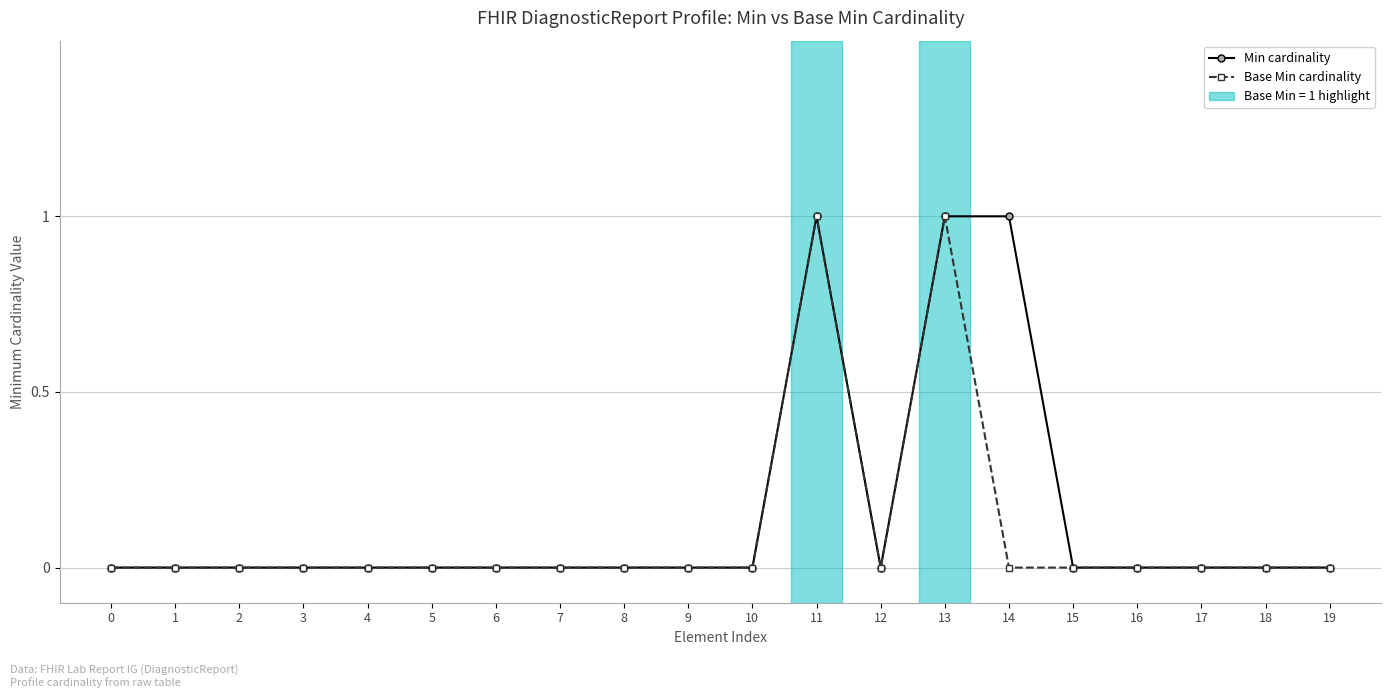

The Base Min cardinality series shows 0 at 1. True or false?

True